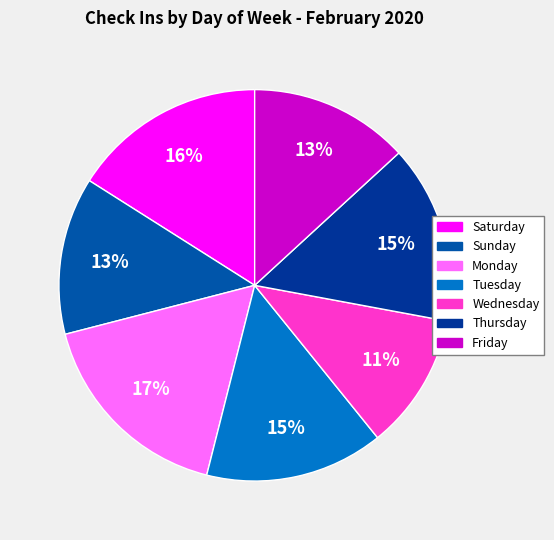

To the nearest percent, what is the difference between the largest and smallest slice percentages?

6%